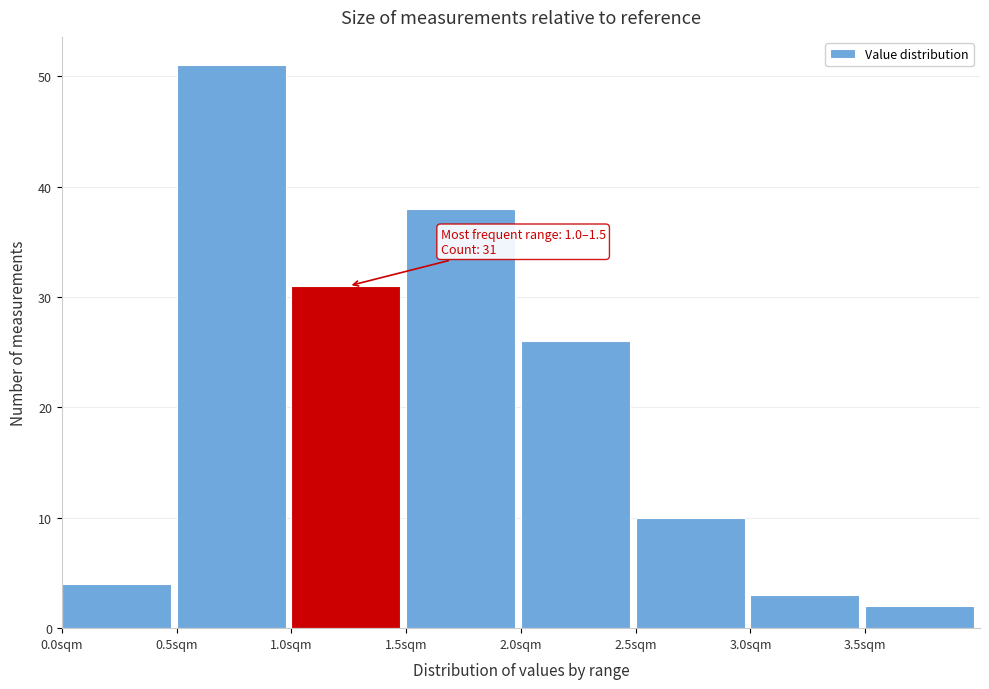

Over which range of the x-axis is the bar tallest?

0.5 to 1.0